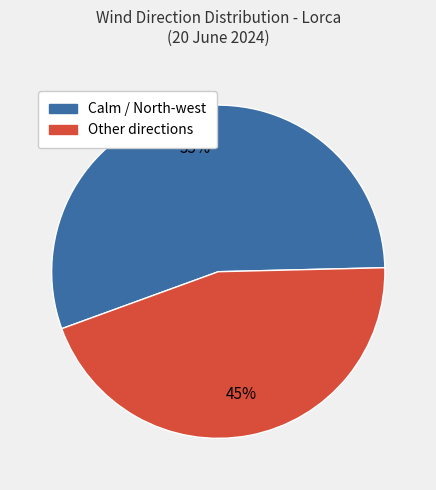

To the nearest percent, what is the difference between the largest and smallest slice percentages?

10%